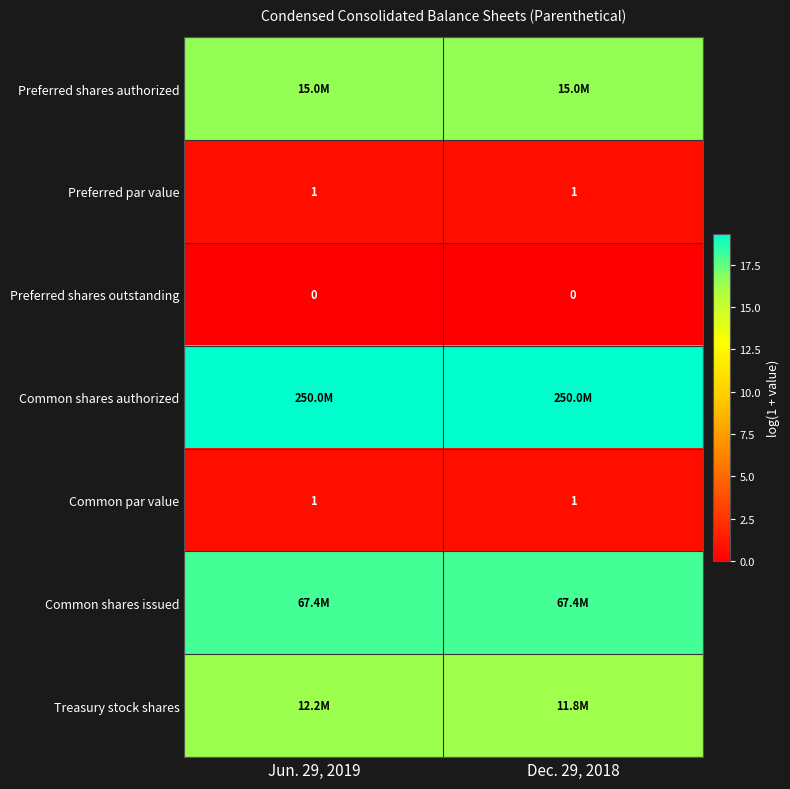

What is the lowest value of the Common shares issued series?

18.0